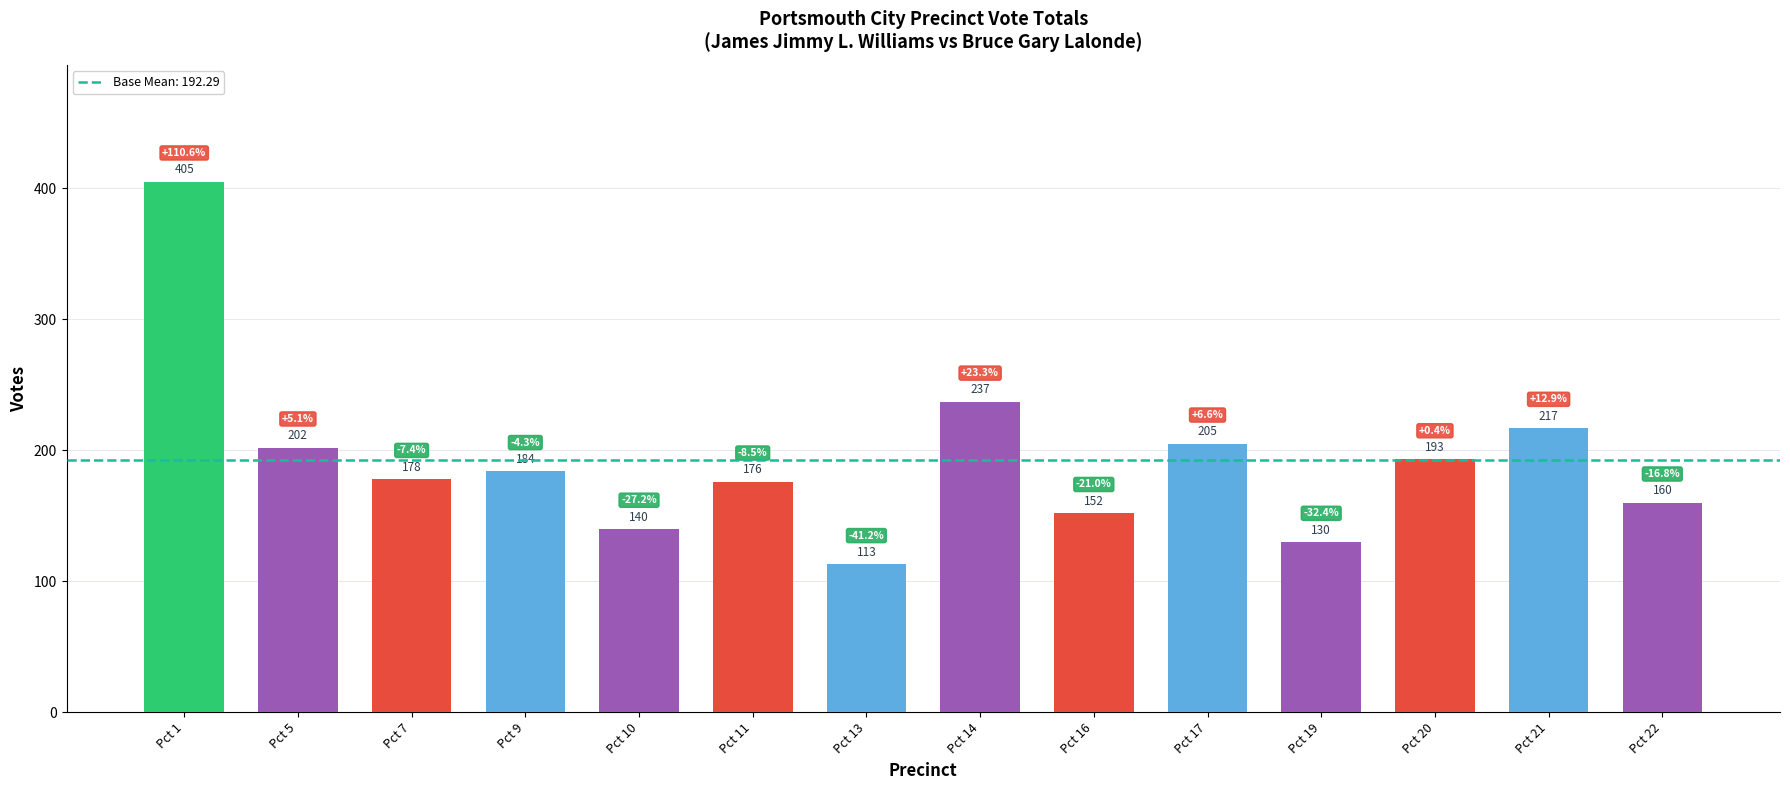

What is the change in value from Pct 9 to Pct 19?

-54